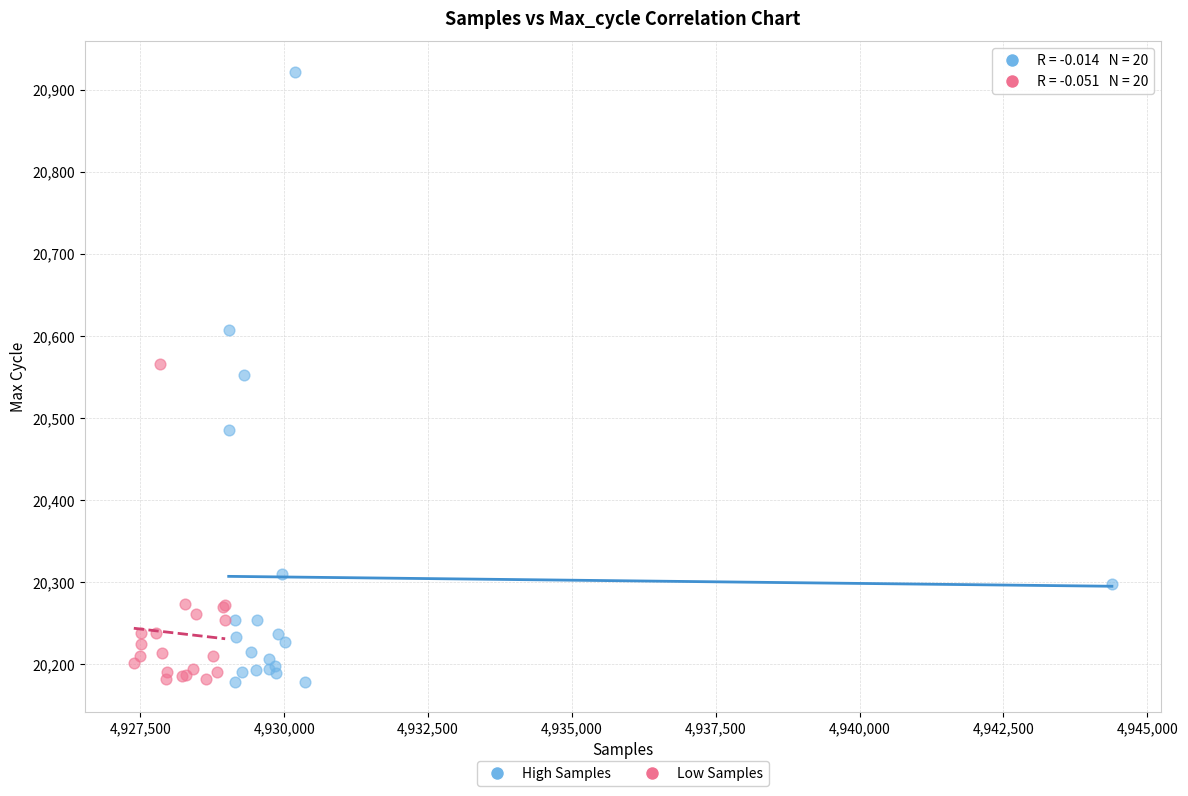

What are all the series names shown in the legend?

High Samples, Low Samples